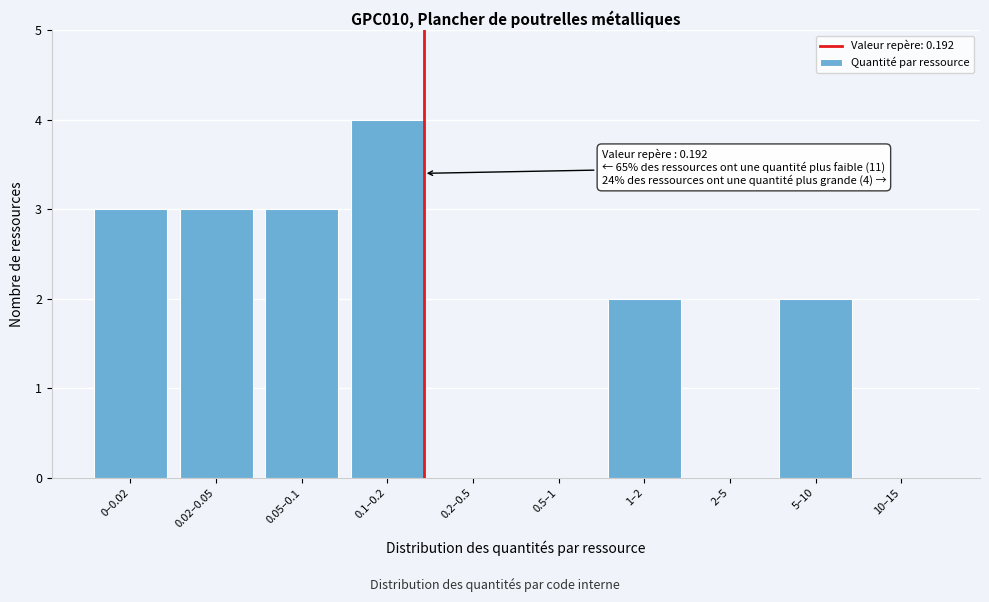

Reading left to right, list all the values displayed in this chart.

0–0.02=3	0.02–0.05=3	0.05–0.1=3	0.1–0.2=4	0.2–0.5=0	0.5–1=0	1–2=2	2–5=0	5–10=2	10–15=0